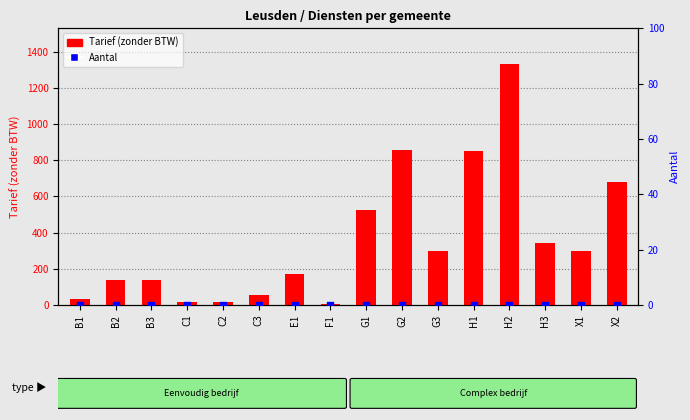

Is the value of Aantal at H3 greater than the value of Tarief (zonder BTW) at B3?

No